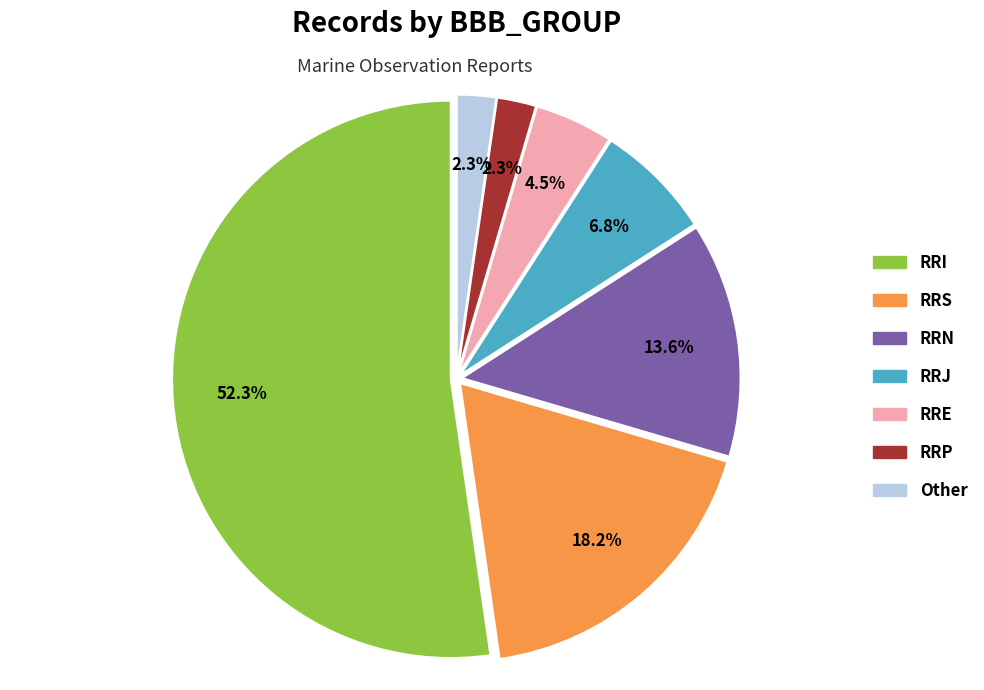

Is there any slice that represents more than half of the pie?

Yes